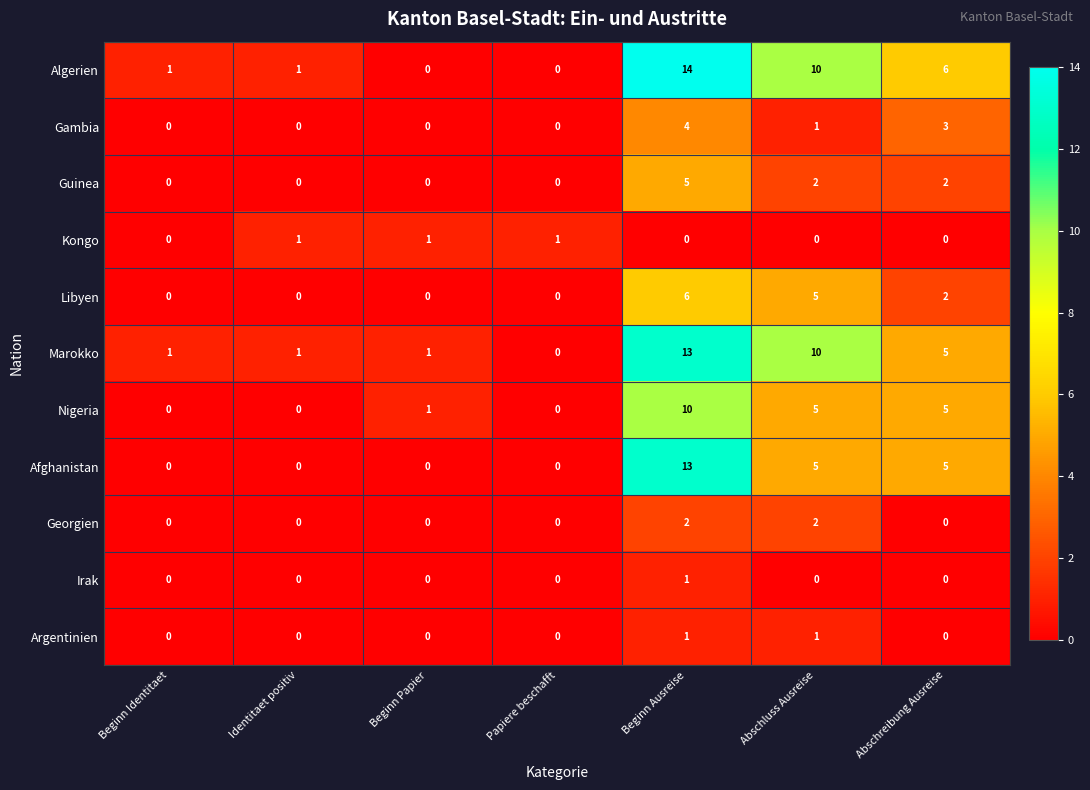

What is the spread (max minus min) of values at Abschreibung Ausreise?

6